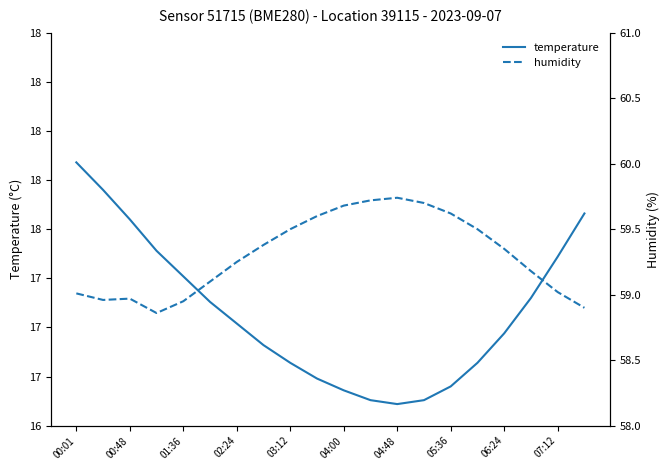

True or false: humidity and temperature intersect in this chart.

False